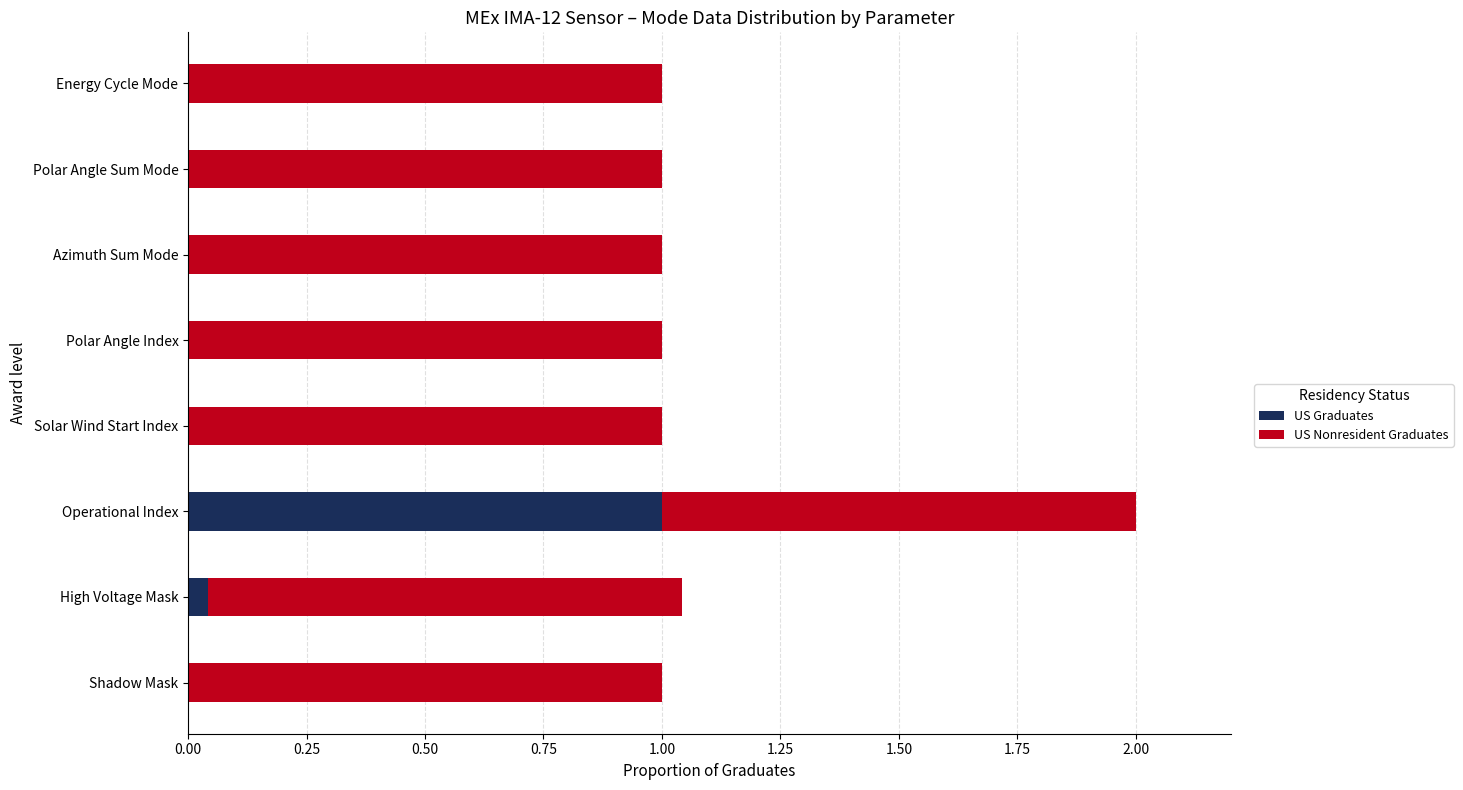

True or false: US Graduates has a value of 0.4 at Azimuth Sum Mode.

False